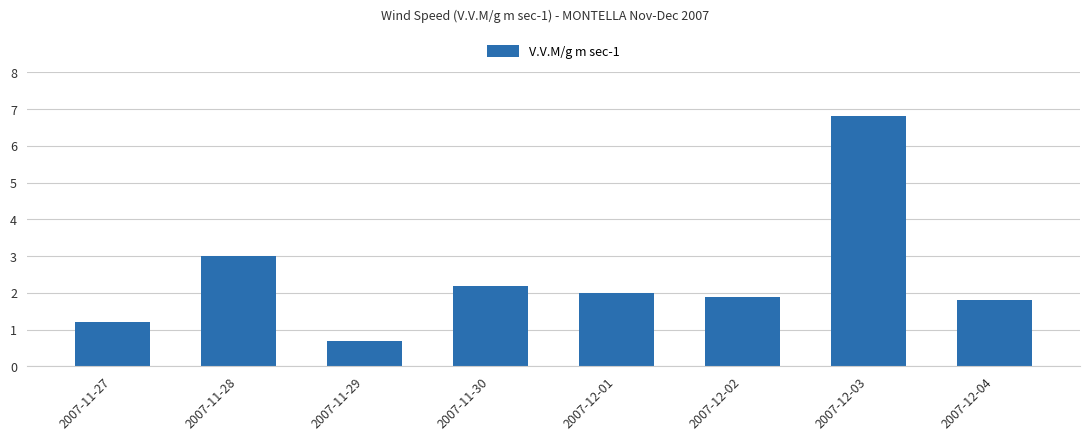

What is the ratio of the value at 2007-12-01 to the value at 2007-12-02?

1.1